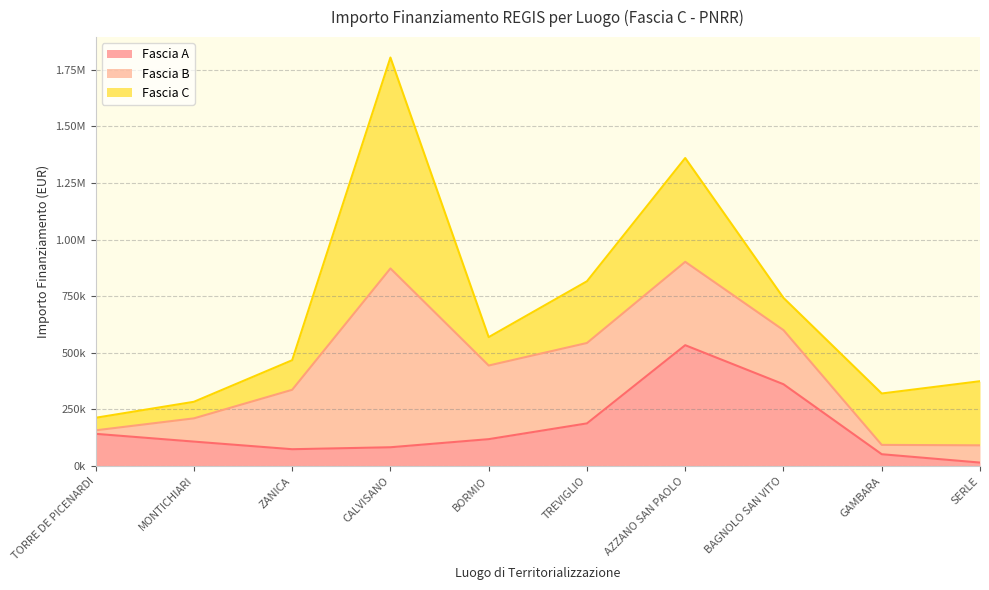

True or false: Fascia B and Fascia A intersect in this chart.

True